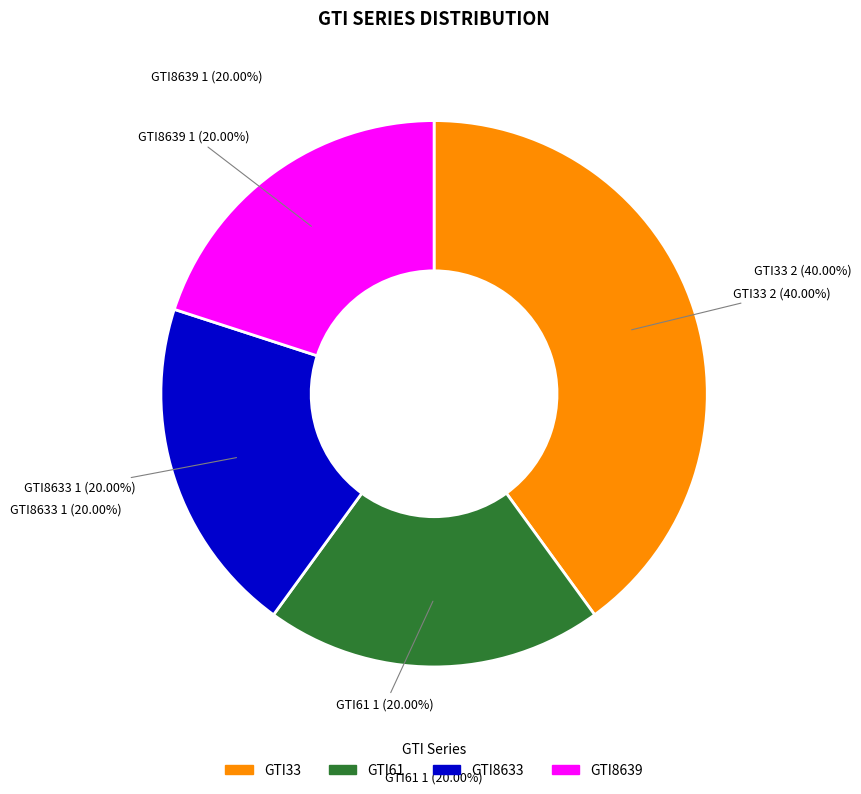

Approximately how many times larger is the value at GTI61 compared to GTI33?

0.5